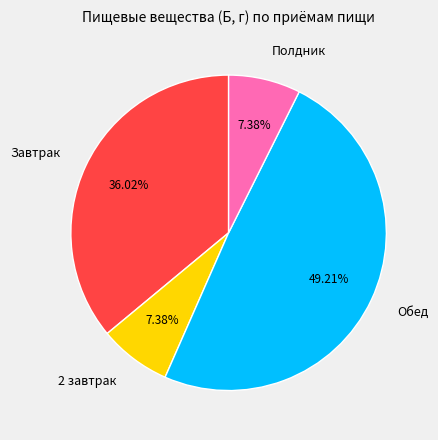

Which category has the biggest portion of the pie?

Обед